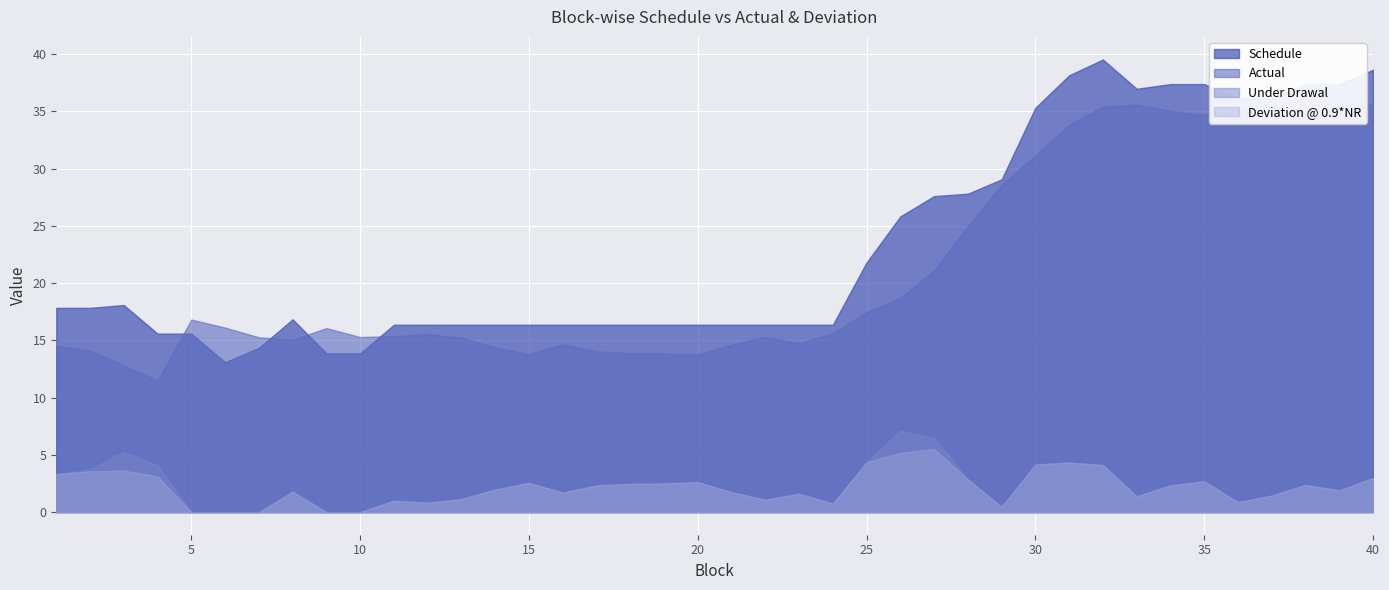

What is the greatest value displayed?

39.5